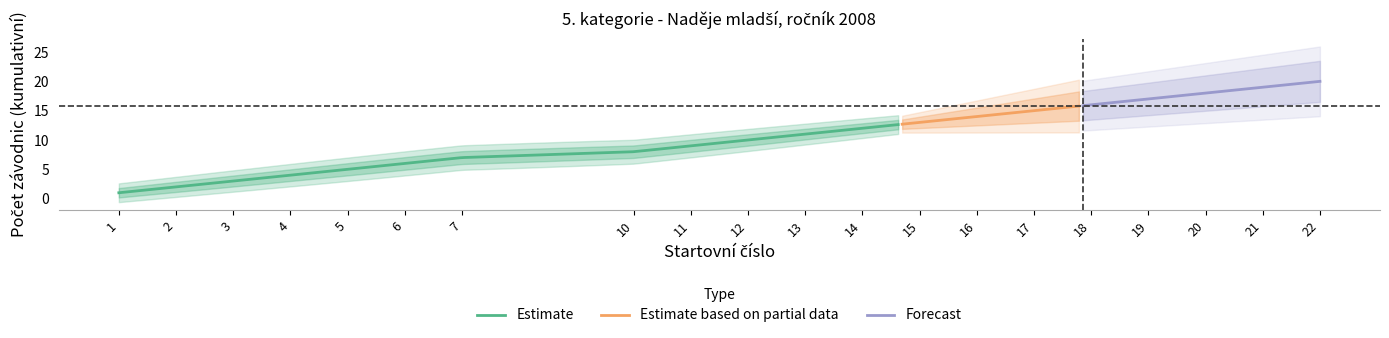

What is the maximum value for Estimate?

12.6